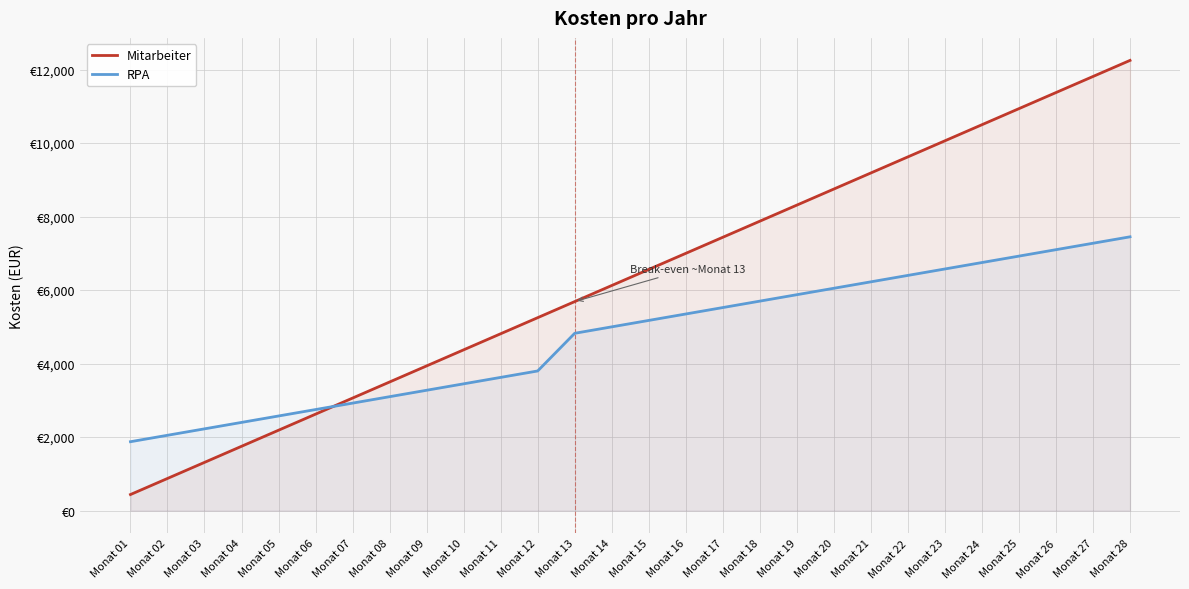

The value of Mitarbeiter at Monat 09 is 3937.5. True or false?

True